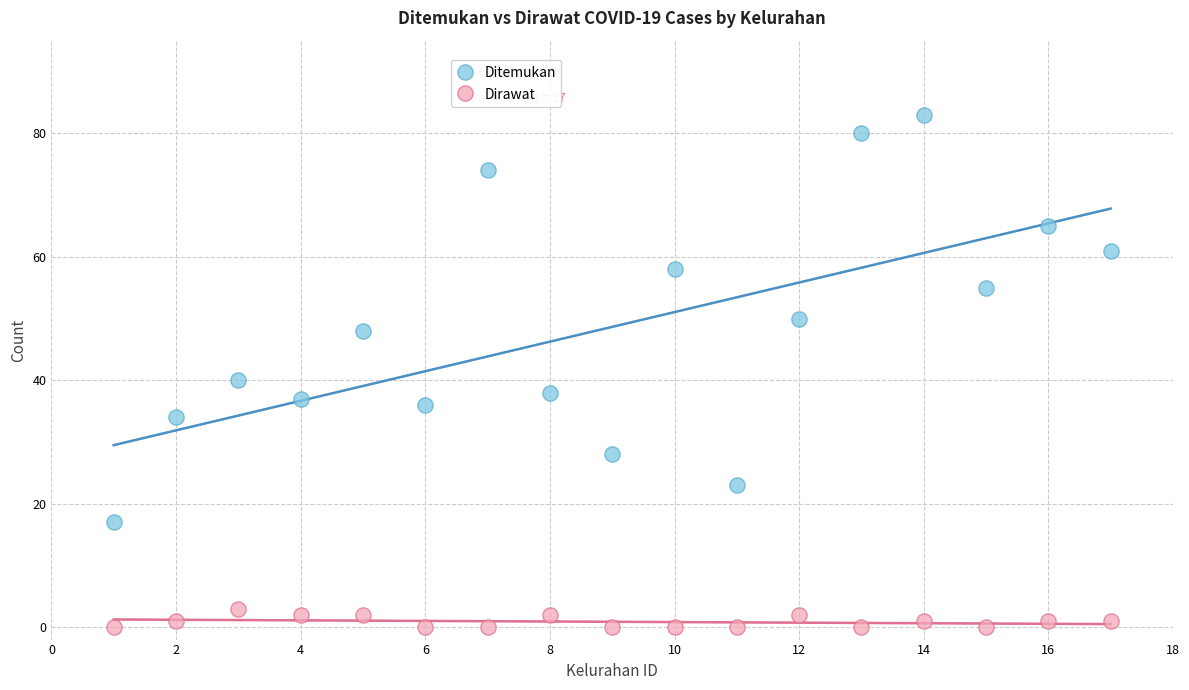

Across all data points, what is the range of X values (max minus min)?

16